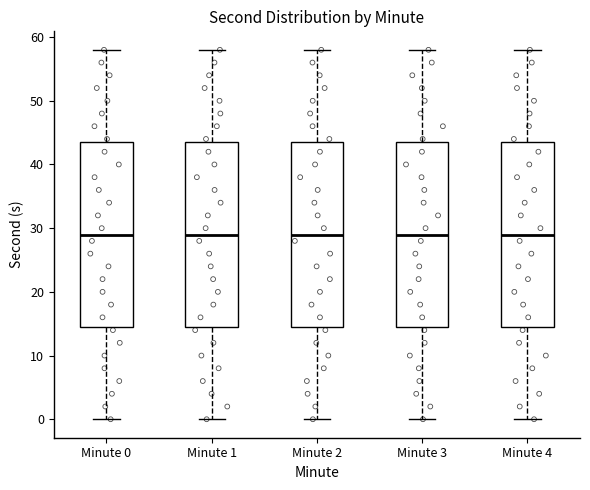

Where does the median line of the box for Minute 0 sit on the y-axis? The values are not printed on the chart, so give them approximately, as read against the axis.

29